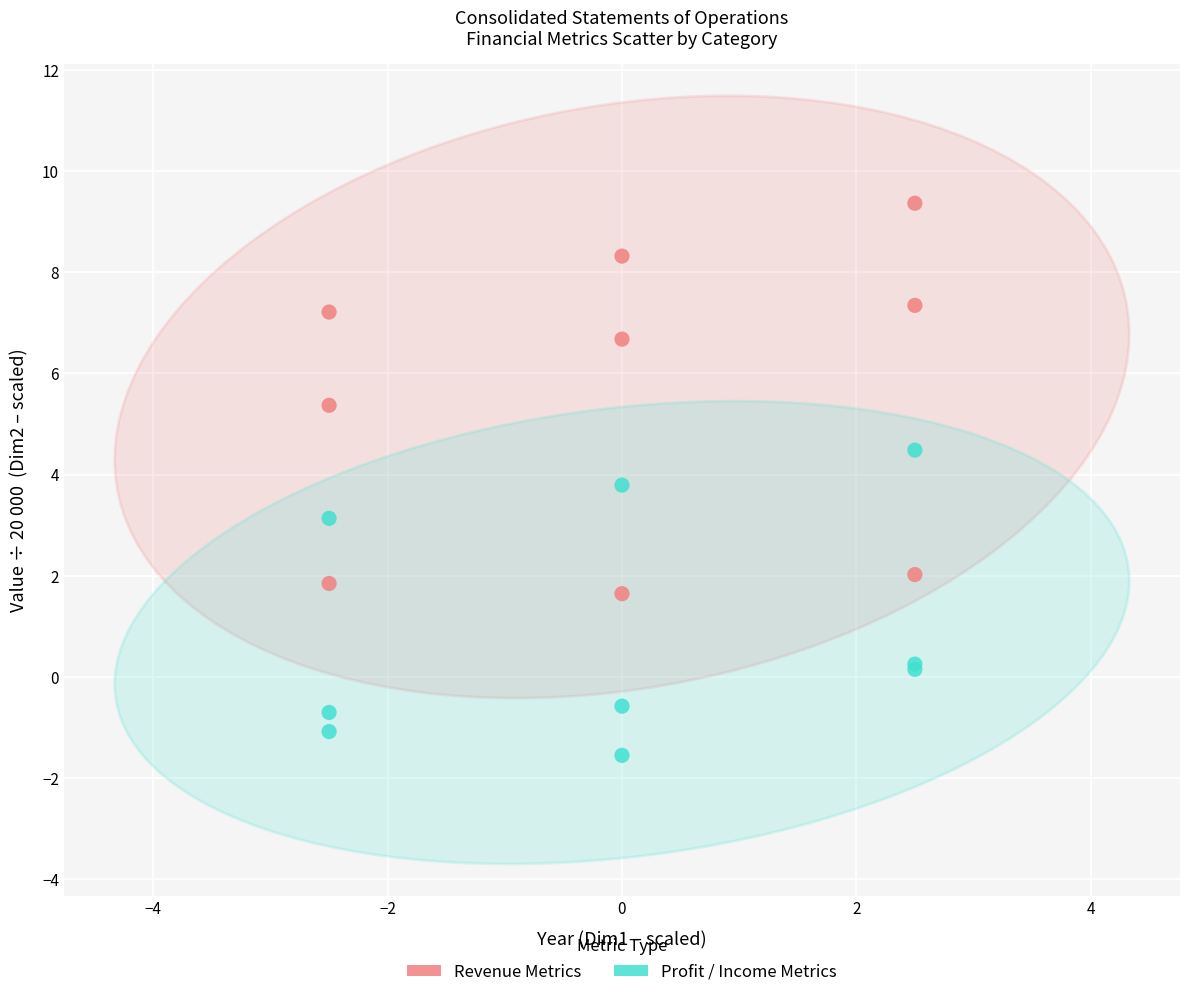

Which series has the widest spread of Y values?

Revenue Metrics